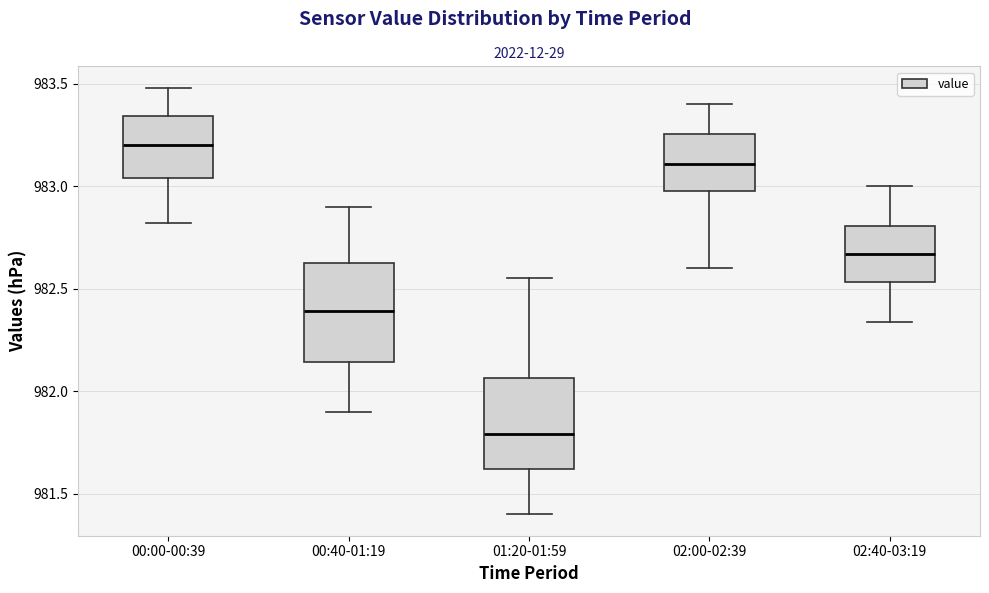

Where does the upper whisker of the box for 02:40-03:19 end on the y-axis? The values are not printed on the chart, so give them approximately, as read against the axis.

983.00